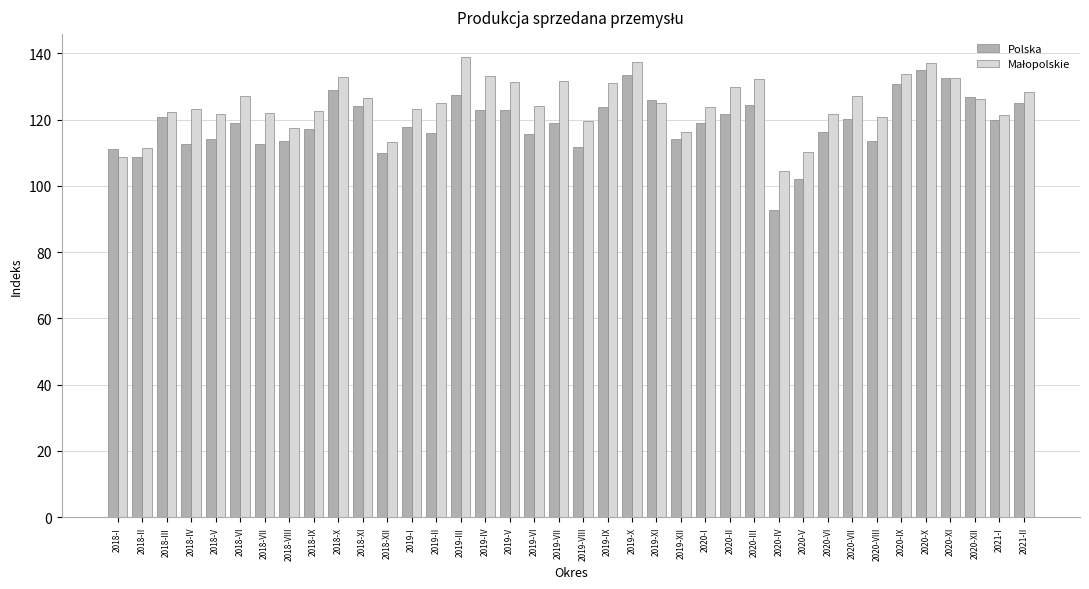

How many series are shown in this chart?

2